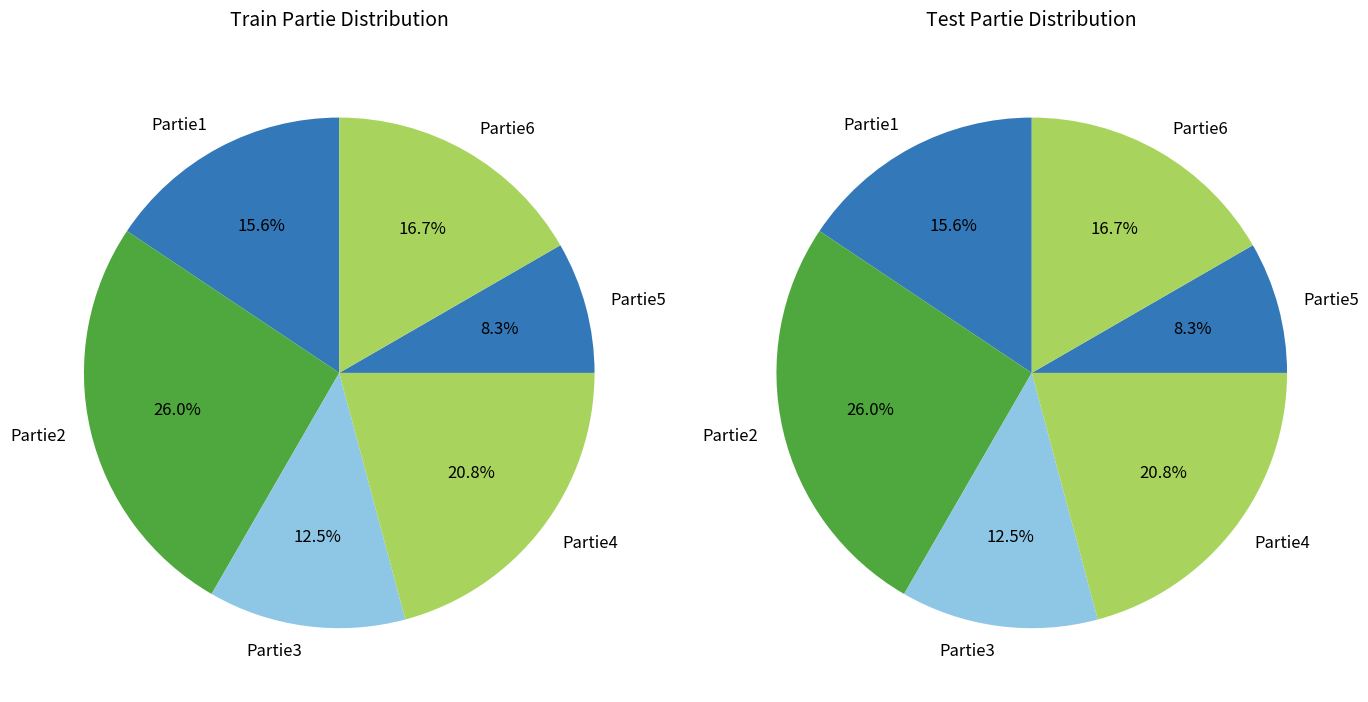

Is it true that 19 is 25% of the pie?

False